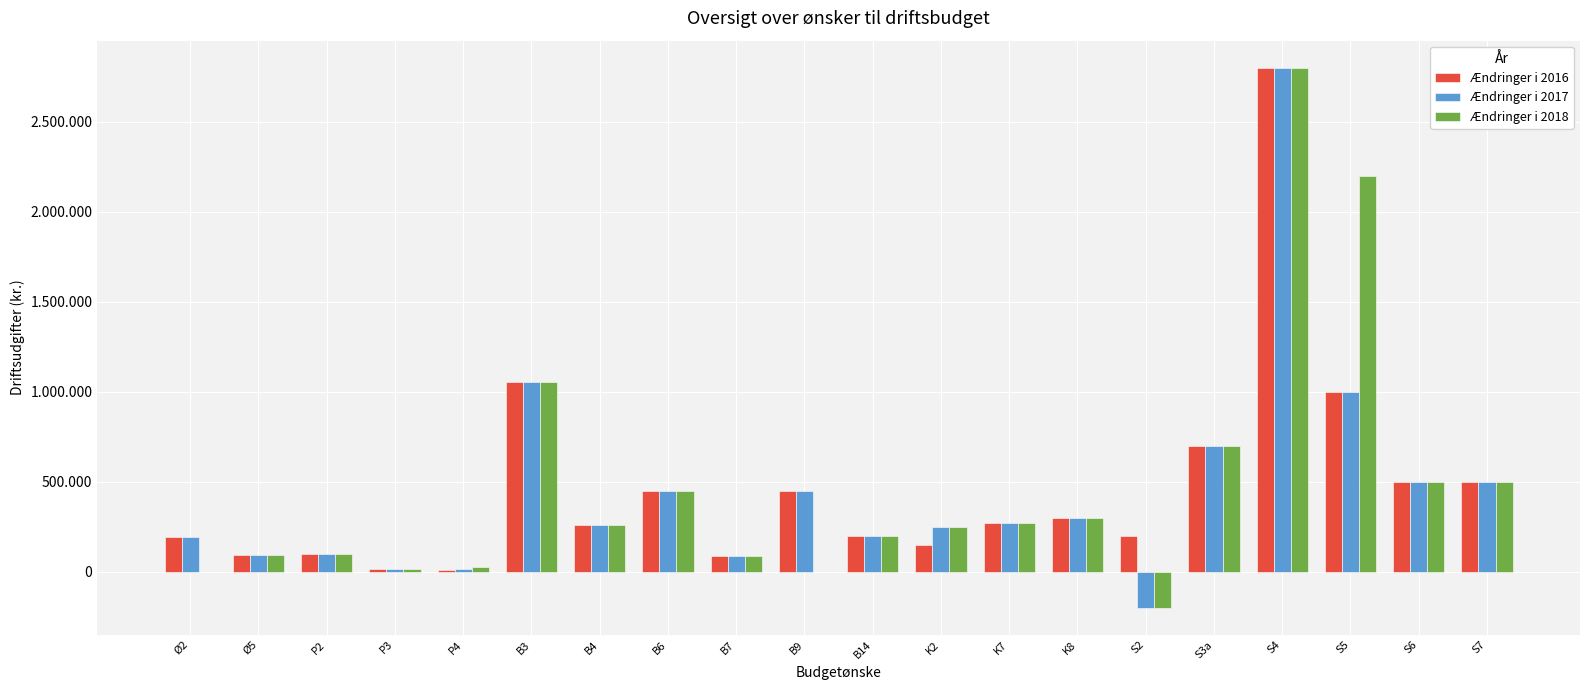

Rank the categories by Ændringer i 2016 value from lowest to highest.

P4, P3, B7, Ø5, P2, K2, Ø2, B14, S2, B4, K7, K8, B6, B9, S6, S7, S3a, S5, B3, S4